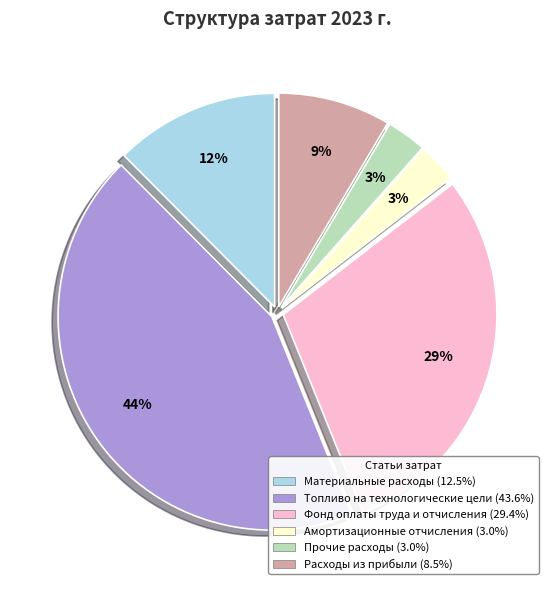

Which has a higher value, Топливо на технологические цели or Прочие расходы?

Топливо на технологические цели